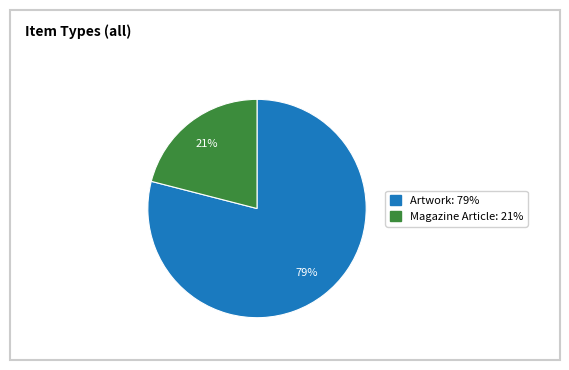

Is there a majority slice in this chart?

Yes